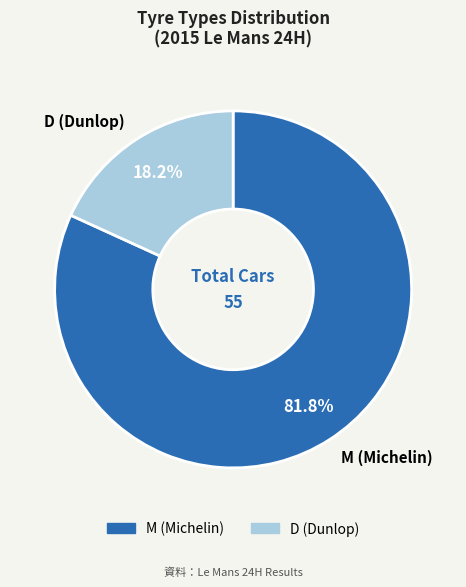

Between M (Michelin) and D (Dunlop), which is larger?

M (Michelin)